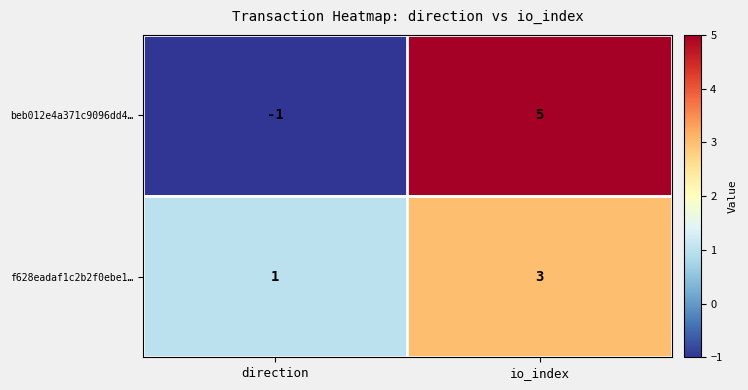

Is it true that beb012e4a371c9096dd4… equals -1 at direction?

True